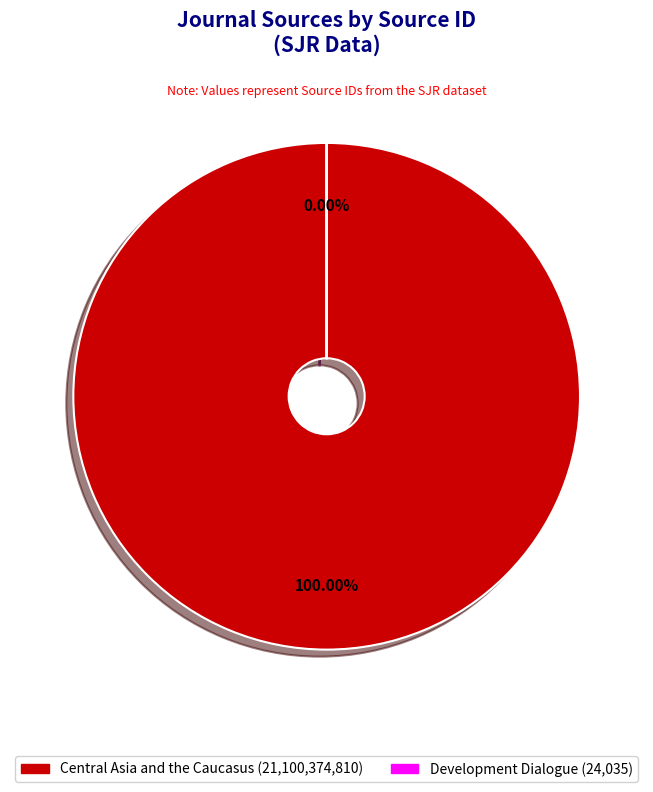

Combined, what portion of the pie is Central Asia and the Caucasus and Development Dialogue?

100.0%